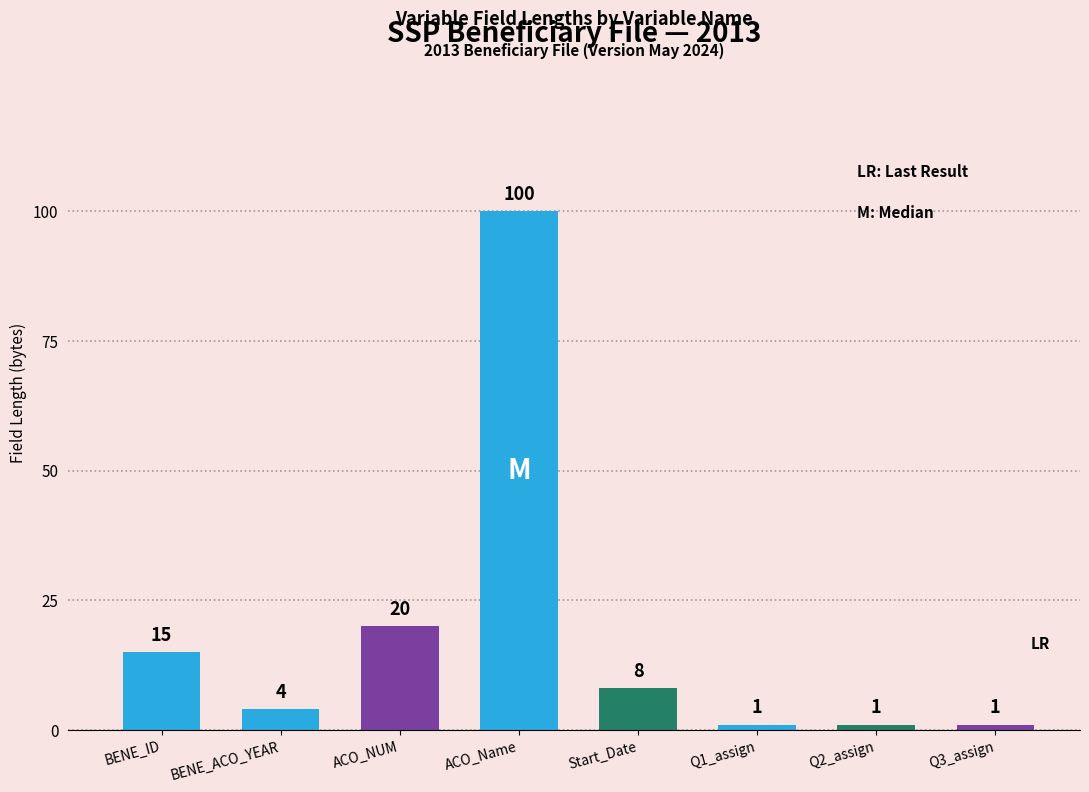

What is the approximate value at ACO_NUM?

20